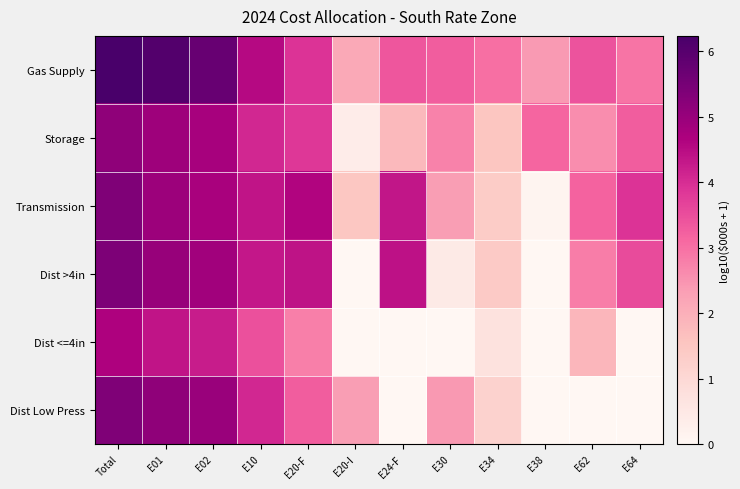

Reading left to right, list all the values displayed in this chart.

Gas Supply: Total=6.2	E01=6.0	E02=5.7	E10=4.5	E20-F=3.9	E20-I=2.1	E24-F=3.4	E30=3.3	E34=3.0	E38=2.4	E62=3.4	E64=2.9
Storage: Total=5.1	E01=4.9	E02=4.8	E10=4.1	E20-F=3.8	E20-I=0.3	E24-F=1.8	E30=2.7	E34=1.5	E38=3.2	E62=2.6	E64=3.3
Transmission: Total=5.4	E01=4.9	E02=4.7	E10=4.4	E20-F=4.6	E20-I=1.5	E24-F=4.3	E30=2.4	E34=1.4	E38=0.1	E62=3.2	E64=3.9
Dist >4in: Total=5.4	E01=5.0	E02=4.9	E10=4.3	E20-F=4.4	E20-I=0.0	E24-F=4.4	E30=0.5	E34=1.4	E38=0.0	E62=2.8	E64=3.5
Dist <=4in: Total=4.7	E01=4.4	E02=4.2	E10=3.5	E20-F=2.8	E20-I=0.0	E24-F=0.0	E30=0.0	E34=0.7	E38=0.0	E62=1.9	E64=0.0
Dist Low Press: Total=5.4	E01=5.1	E02=5.0	E10=4.1	E20-F=3.3	E20-I=2.3	E24-F=0.0	E30=2.4	E34=1.2	E38=0.0	E62=0.0	E64=0.0